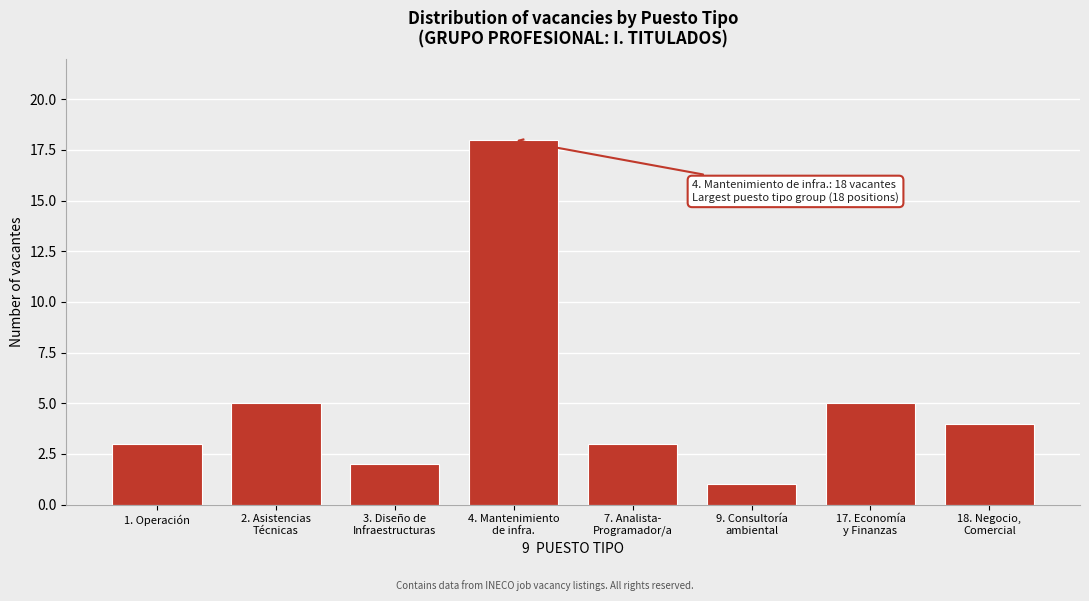

Reading right to left, list all the values displayed in this chart.

4	5	1	3	18	2	5	3